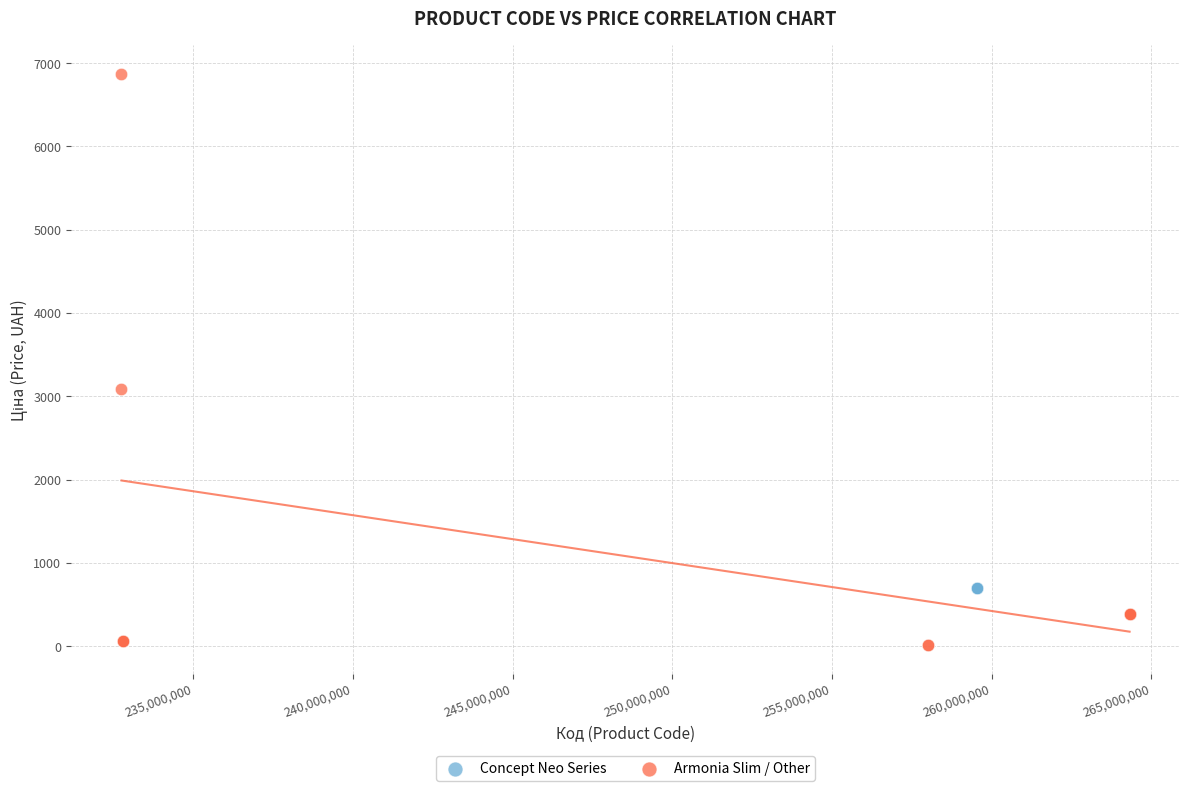

Which series reaches the minimum Y coordinate?

Armonia Slim / Other